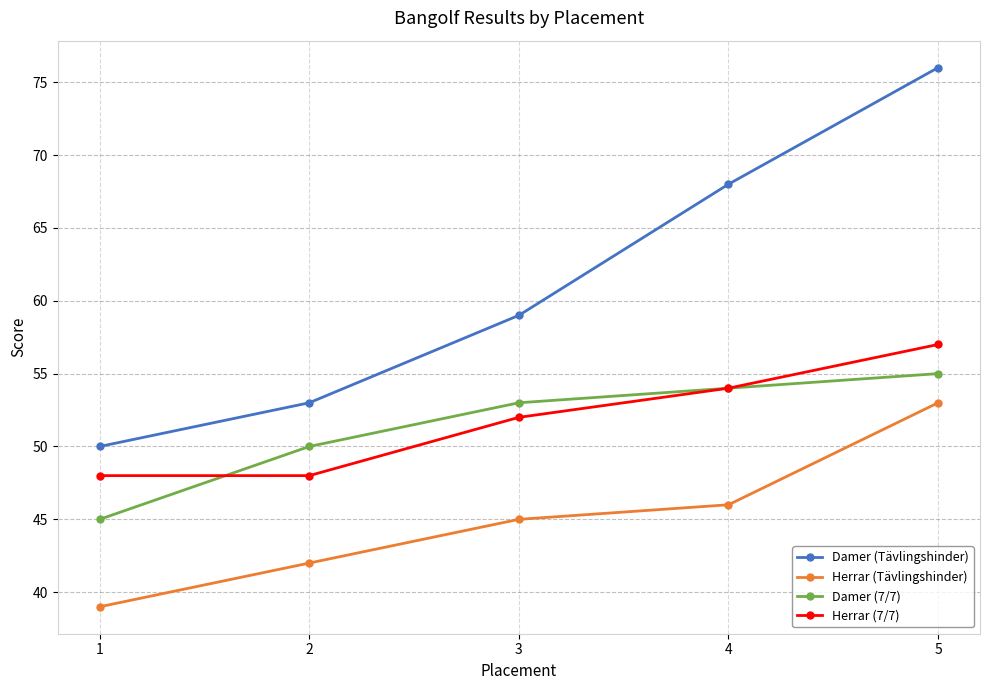

Count the number of data series in this chart.

4